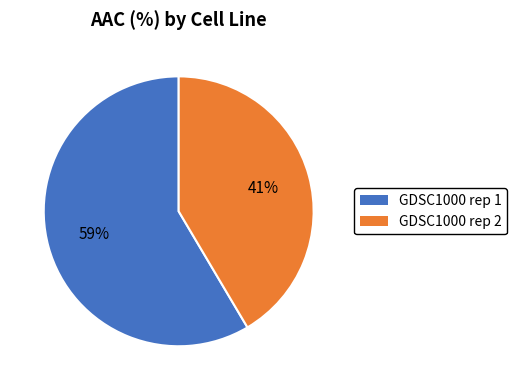

Is there any slice that represents more than half of the pie?

Yes